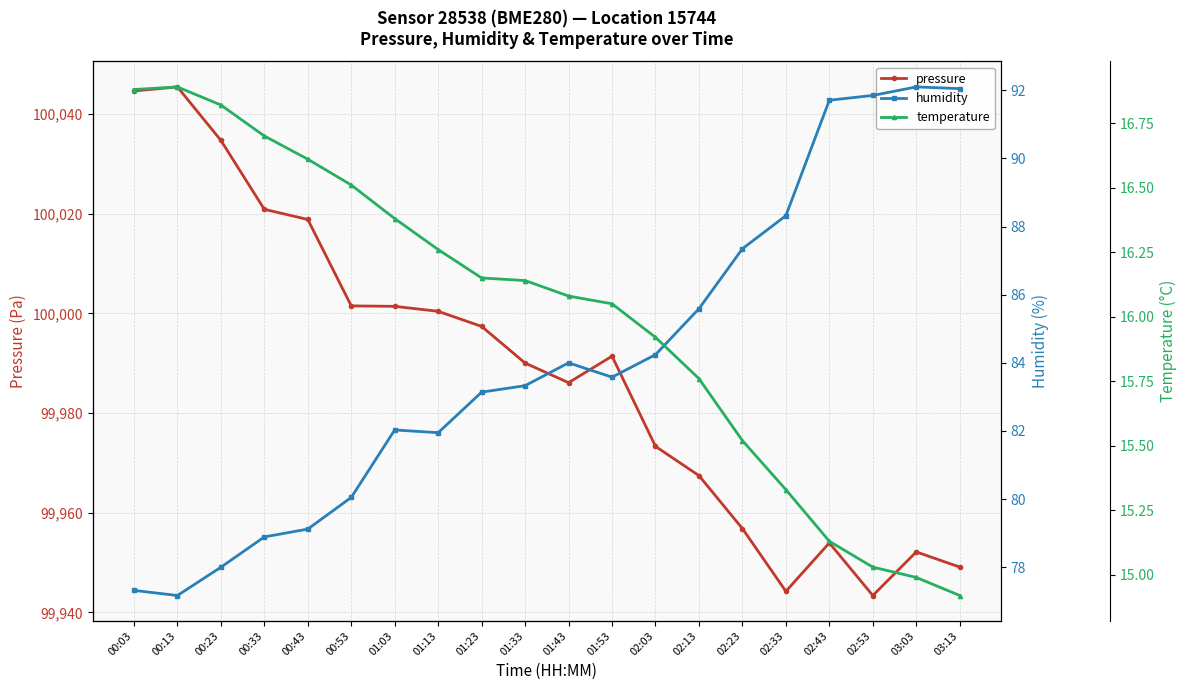

Is the value of pressure at 01:43 greater than the value of humidity at 00:03?

Yes